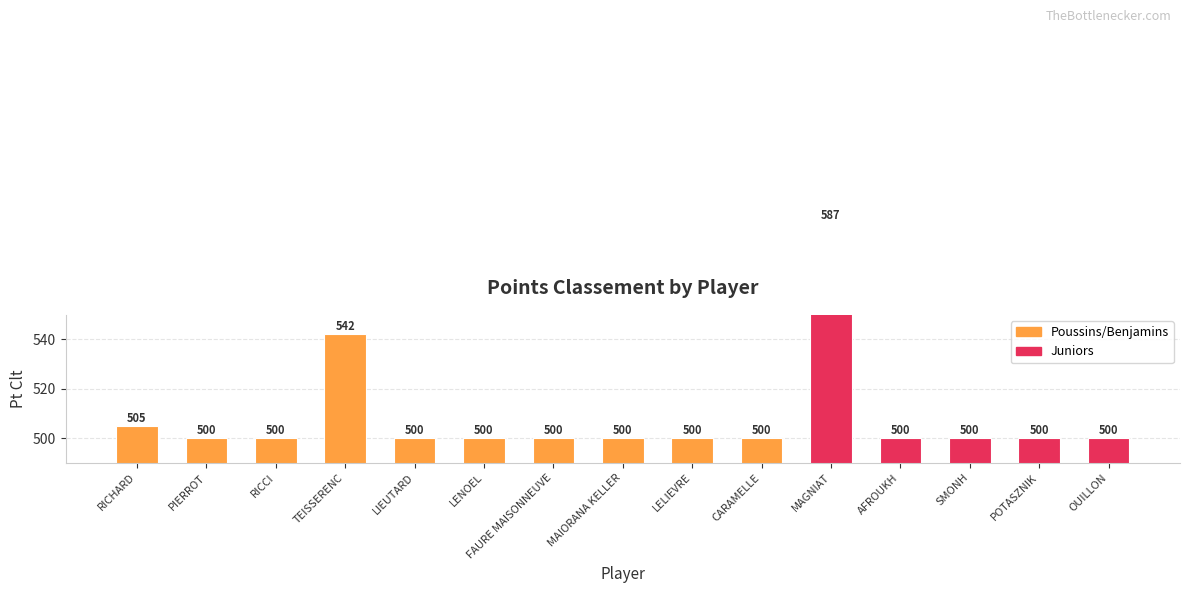

What is the maximum value shown in the chart?

587